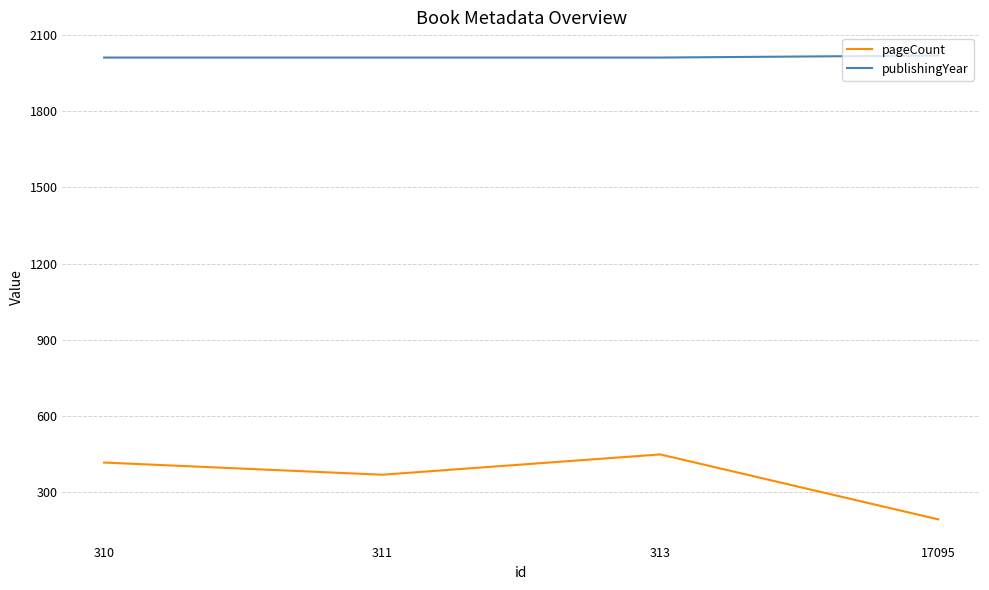

Which category has the lowest value across all series?

17095